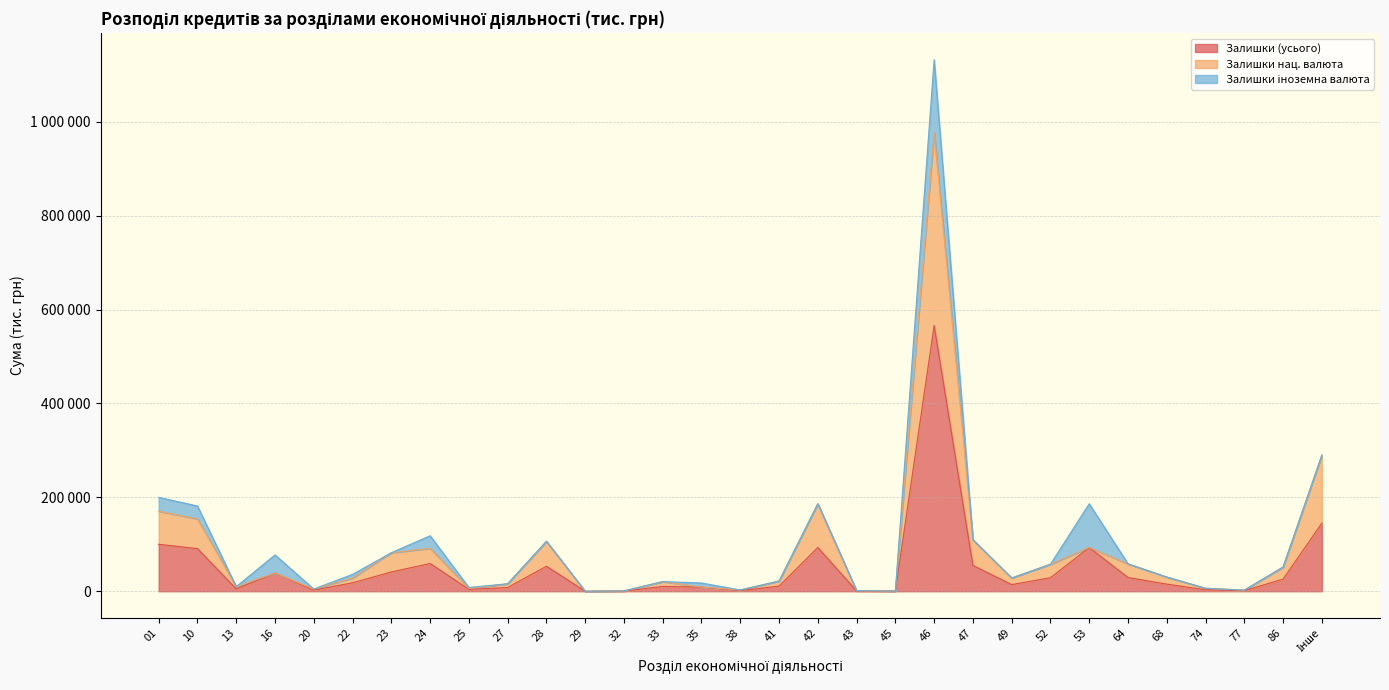

True or false: Залишки (усього) and Залишки нац. валюта intersect in this chart.

False